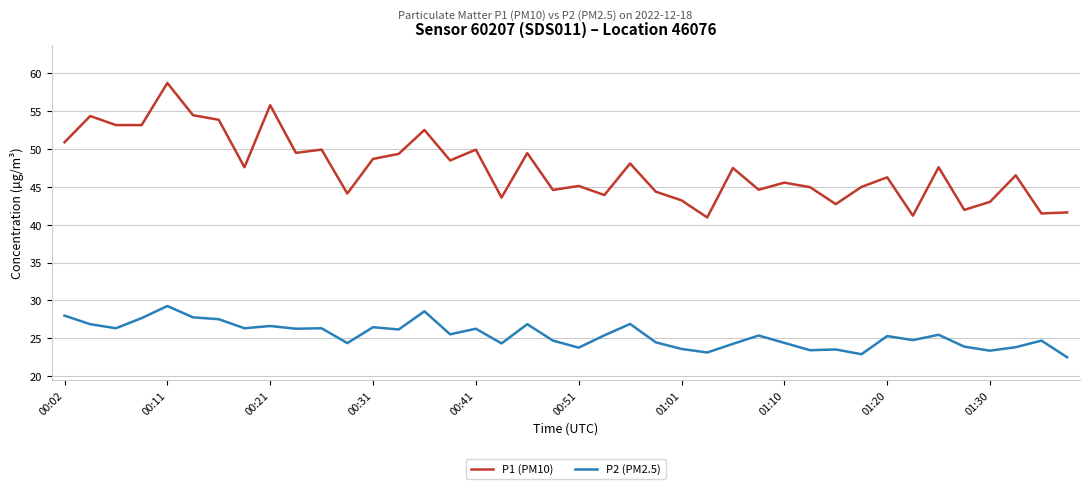

Rank the series by their maximum value, from lowest to highest.

P2 (PM2.5), P1 (PM10)